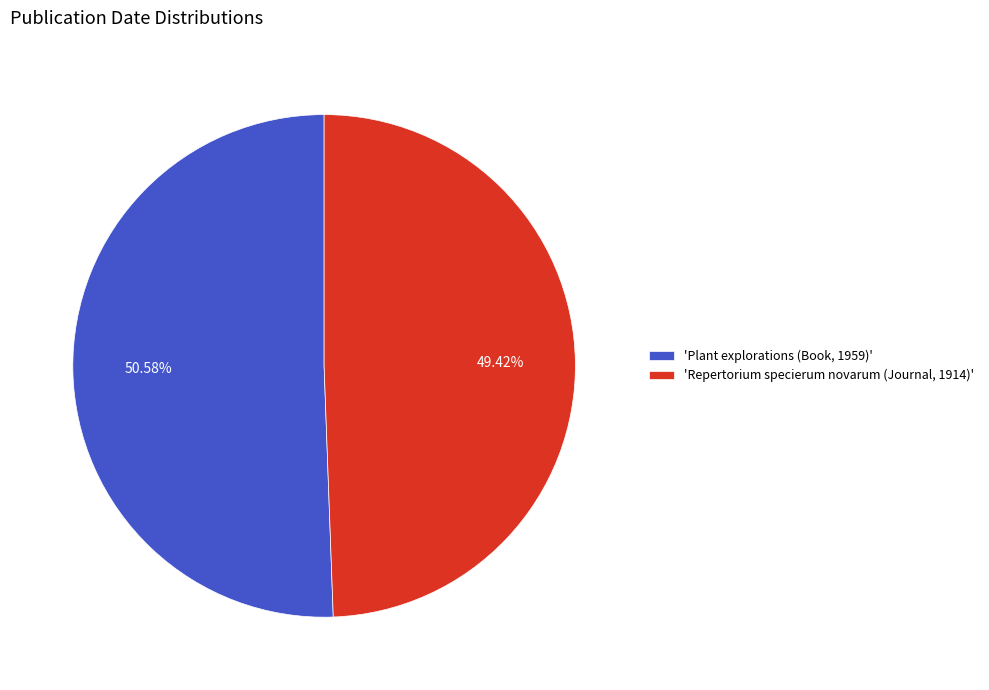

Between 'Repertorium specierum novarum (Journal, 1914)' and 'Plant explorations (Book, 1959)', which is larger?

'Plant explorations (Book, 1959)'